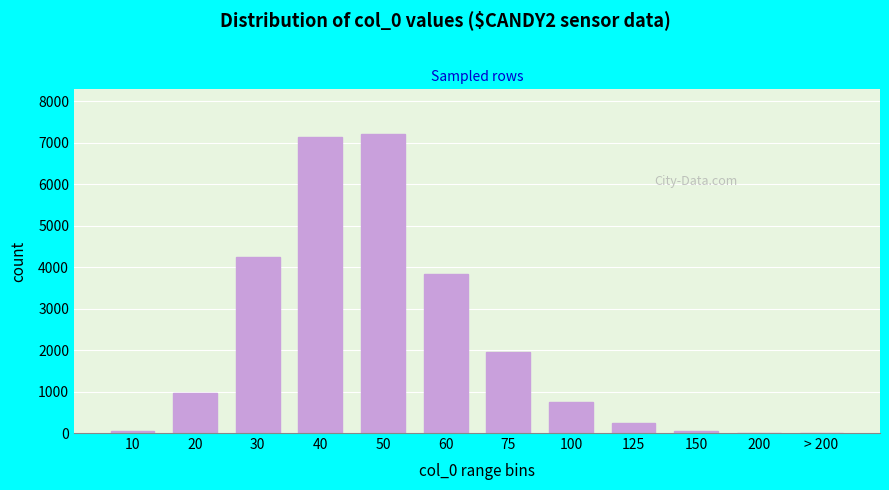

Is it true that the value at 20 is 975?

True